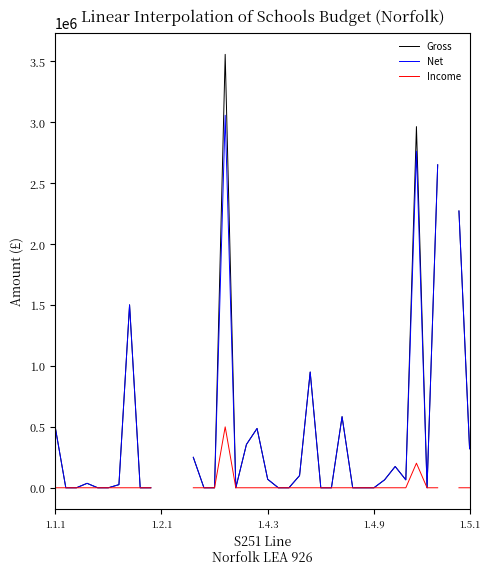

What is the difference between the Net values at 1.4.9 and 1.1.1?

500000.0